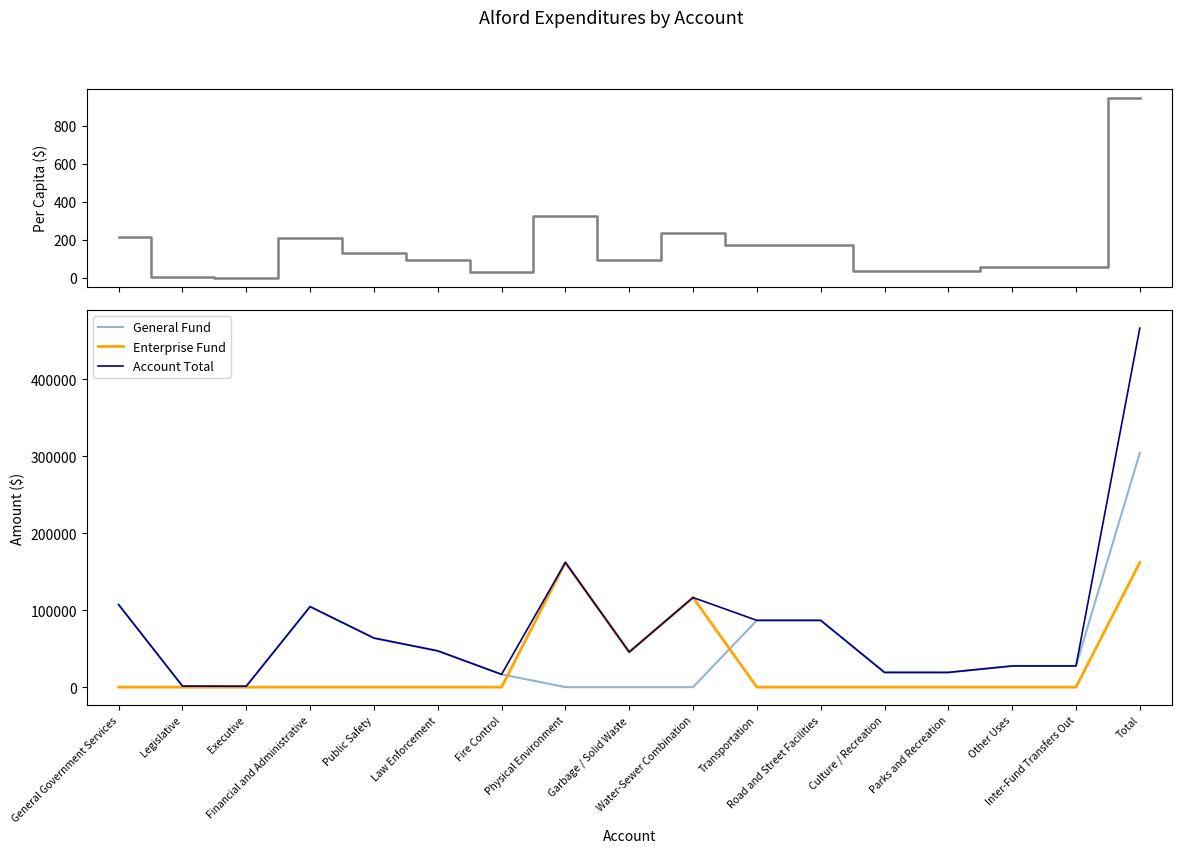

At which category does the chart reach its peak across all series?

Total